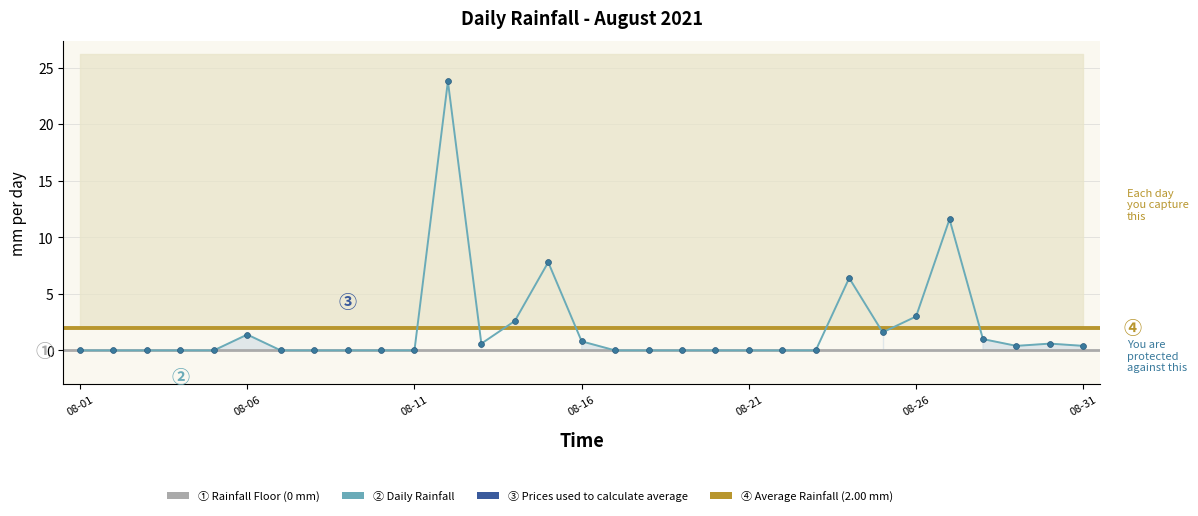

What is the change in value from 2021-08-12 to 2021-08-26?

-20.8